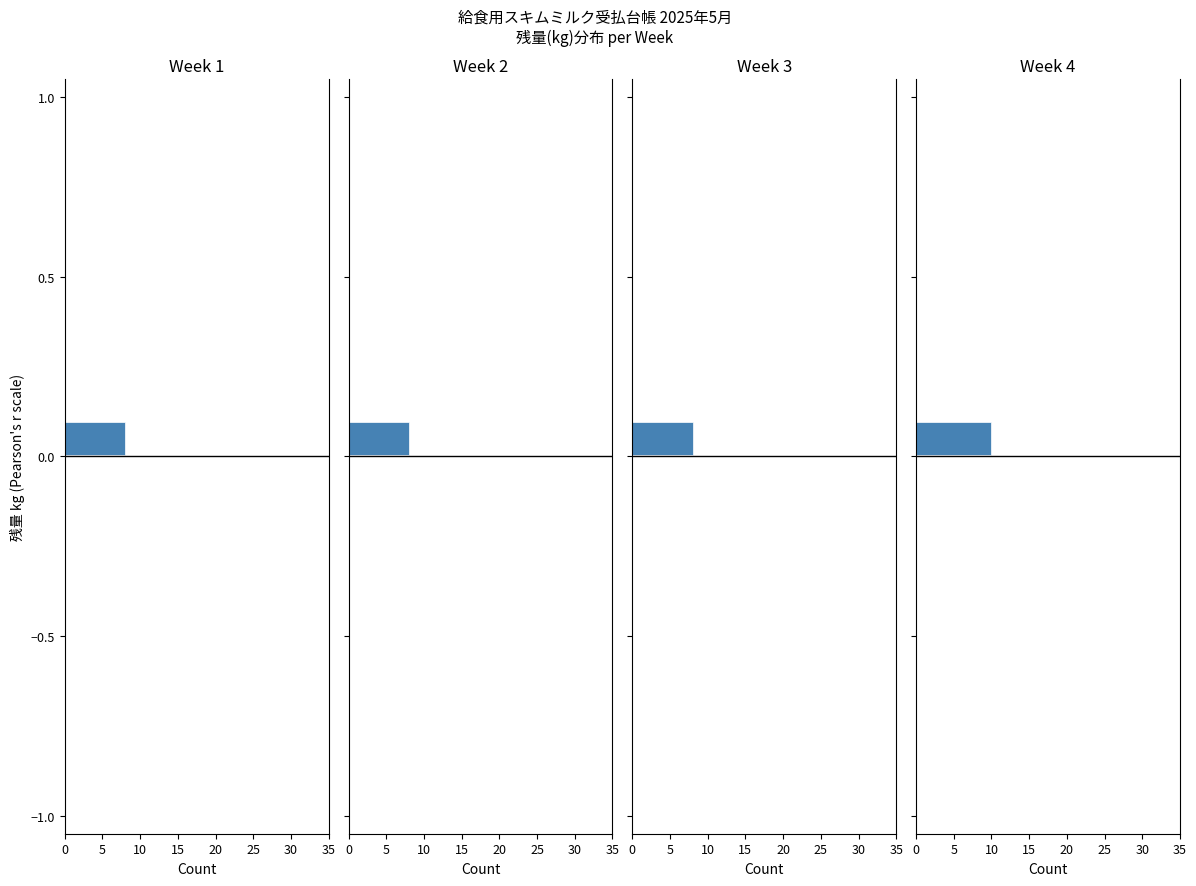

What is the greatest value displayed?

10